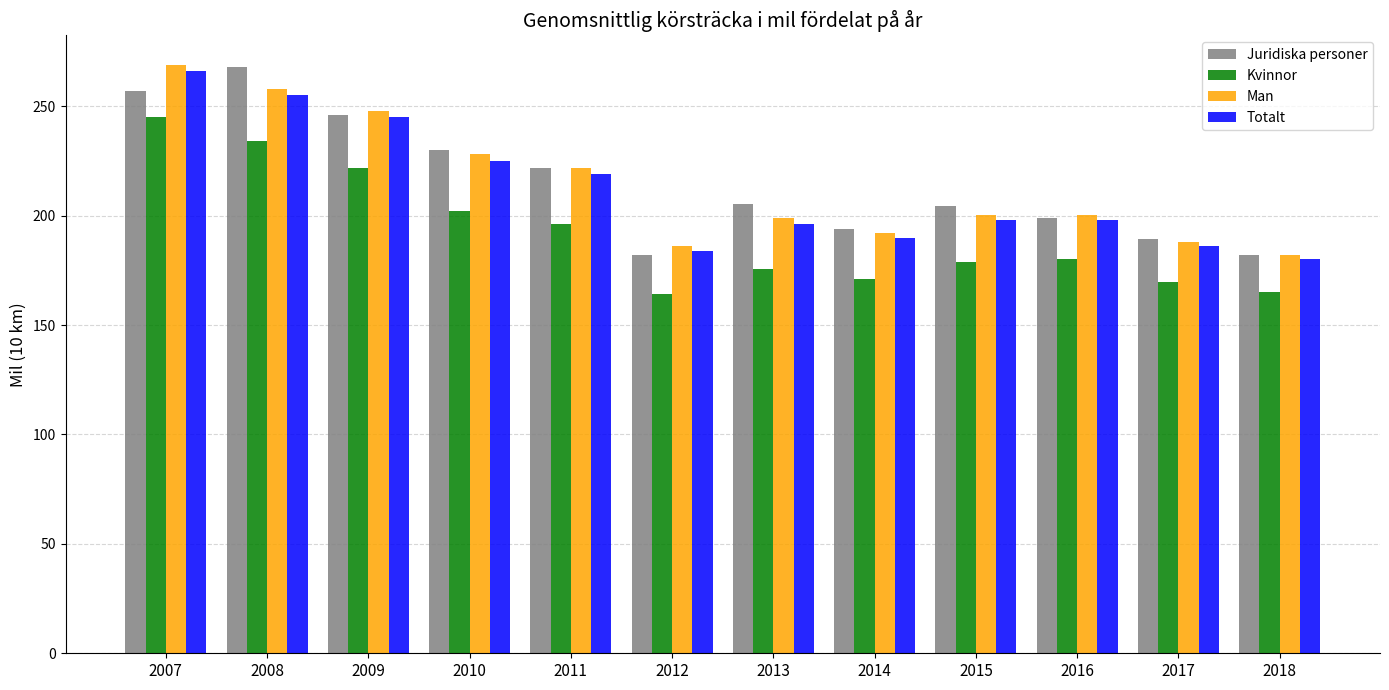

How many bars are there in total?

48